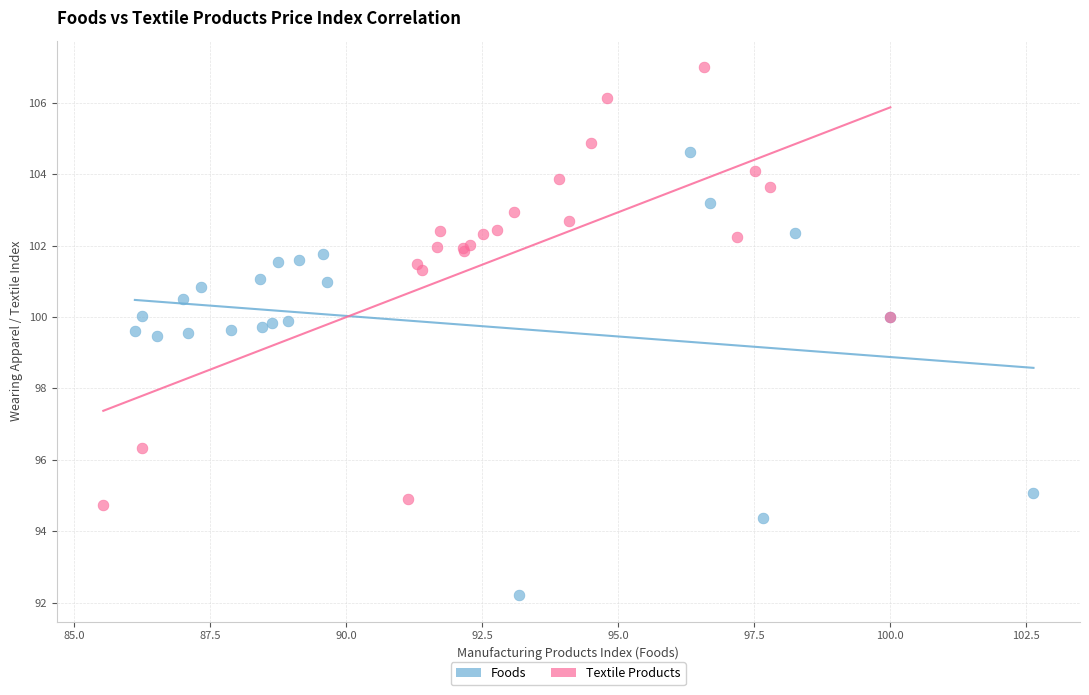

What are all the series names shown in the legend?

Foods, Textile Products